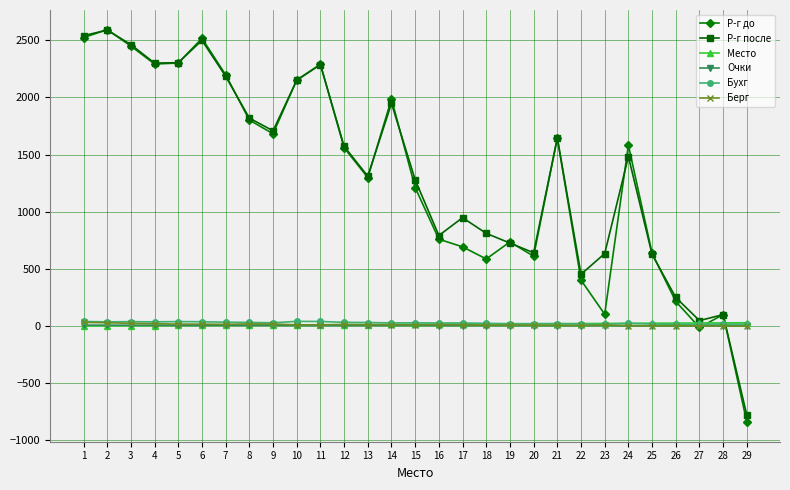

What is the value of the Р-г после point at the 16th from the left?

792.0